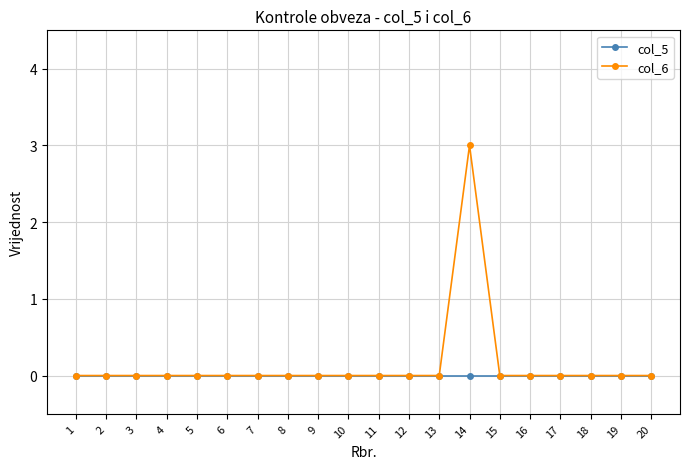

Which series has the largest range (max minus min)?

col_6